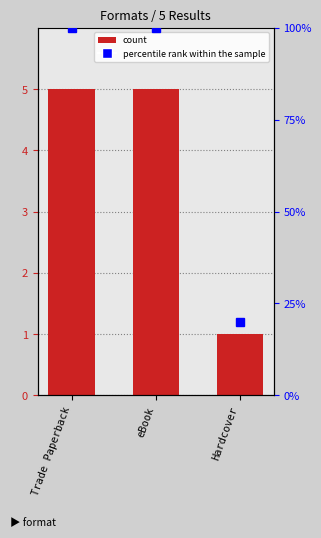

Which series has the largest total across all categories?

Format Count